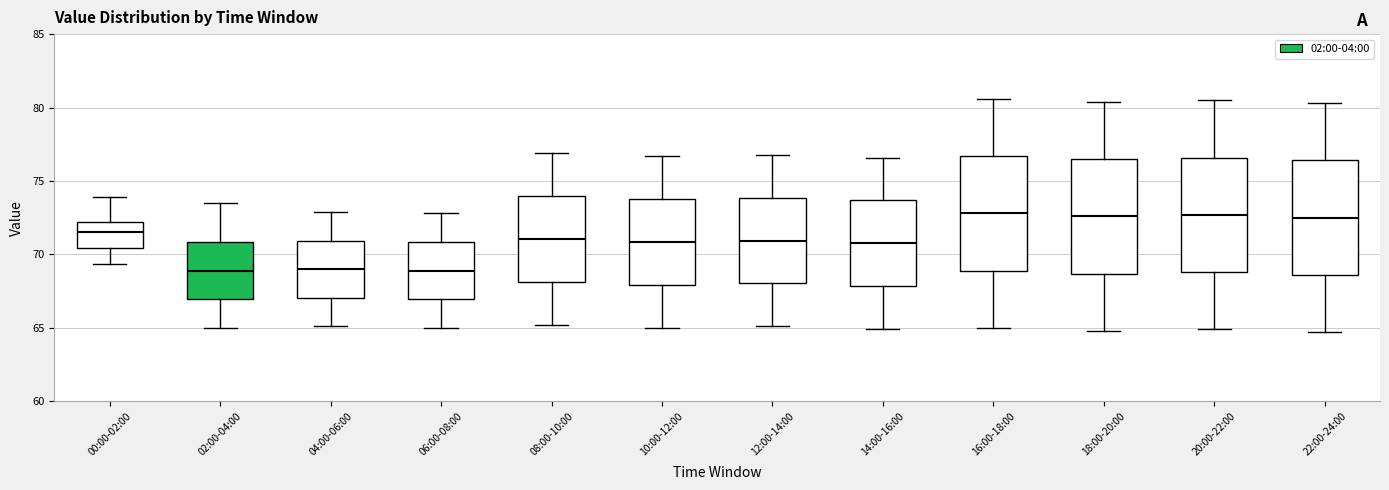

Reading left to right, transcribe this box plot: for each box, give where its median line is, the range the box spans, and where its two whiskers end, as read against the y-axis. The values are not printed on the chart, so give them approximately, as read against the axis.

00:00-02:00: median 71.5, box 70.5 to 72.0, whiskers 69.5 to 74.0
02:00-04:00: median 69.0, box 67.0 to 71.0, whiskers 65.0 to 73.5
04:00-06:00: median 69.0, box 67.0 to 71.0, whiskers 65.0 to 73.0
06:00-08:00: median 69.0, box 67.0 to 71.0, whiskers 65.0 to 73.0
08:00-10:00: median 71.0, box 68.0 to 74.0, whiskers 65.0 to 77.0
10:00-12:00: median 71.0, box 68.0 to 74.0, whiskers 65.0 to 76.5
12:00-14:00: median 71.0, box 68.0 to 74.0, whiskers 65.0 to 77.0
14:00-16:00: median 71.0, box 68.0 to 73.5, whiskers 65.0 to 76.5
16:00-18:00: median 73.0, box 69.0 to 76.5, whiskers 65.0 to 80.5
18:00-20:00: median 72.5, box 68.5 to 76.5, whiskers 65.0 to 80.5
20:00-22:00: median 72.5, box 69.0 to 76.5, whiskers 65.0 to 80.5
22:00-24:00: median 72.5, box 68.5 to 76.5, whiskers 64.5 to 80.5